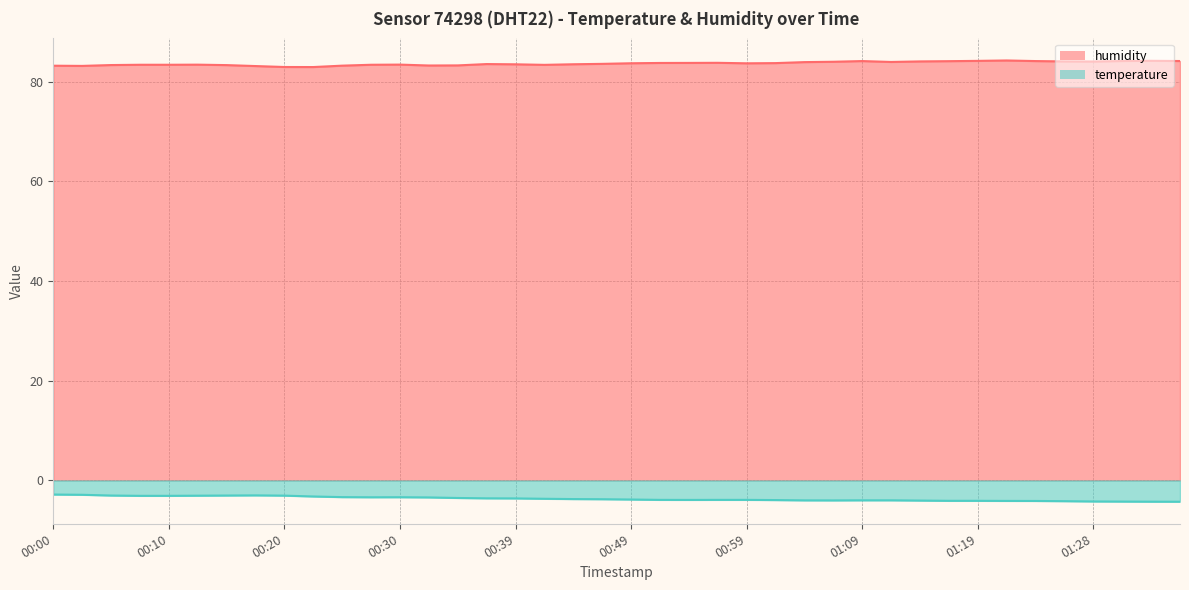

True or false: temperature and humidity cross at least once.

False